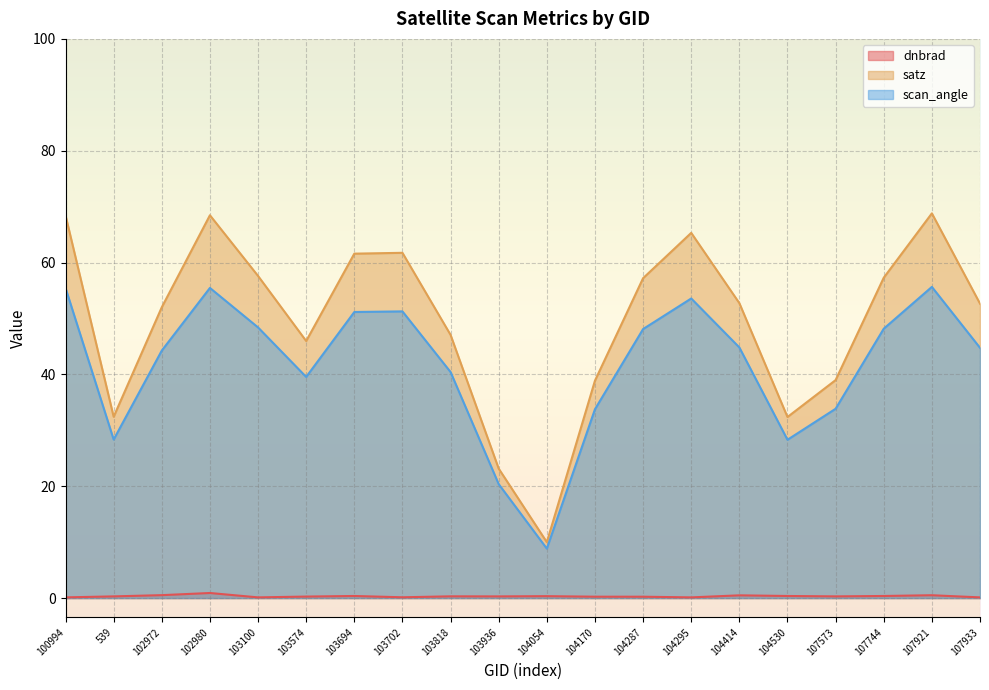

True or false: dnbrad and scan_angle intersect in this chart.

False